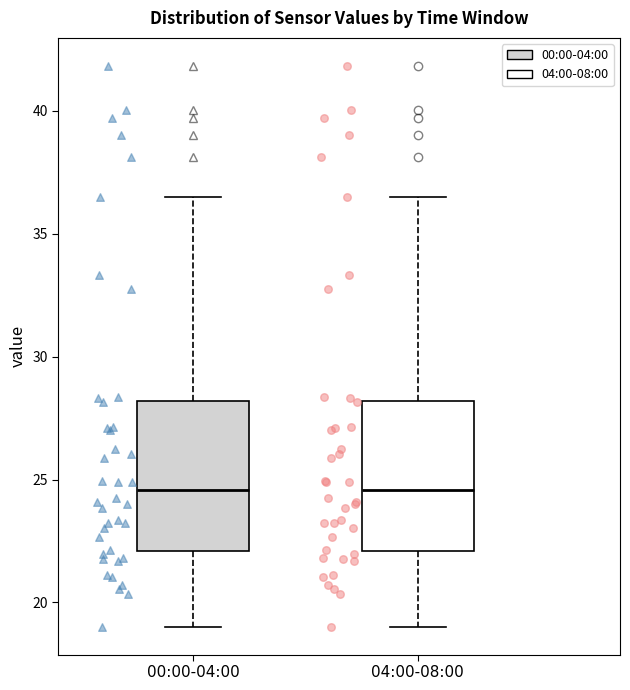

Where does the lower whisker of the box for 04:00-08:00 end on the y-axis? The values are not printed on the chart, so give them approximately, as read against the axis.

19.0